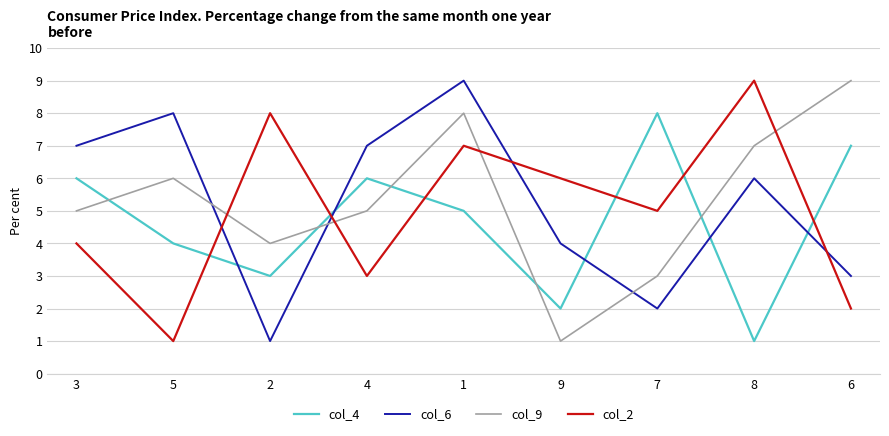

What is the sum of all col_9 values?

48